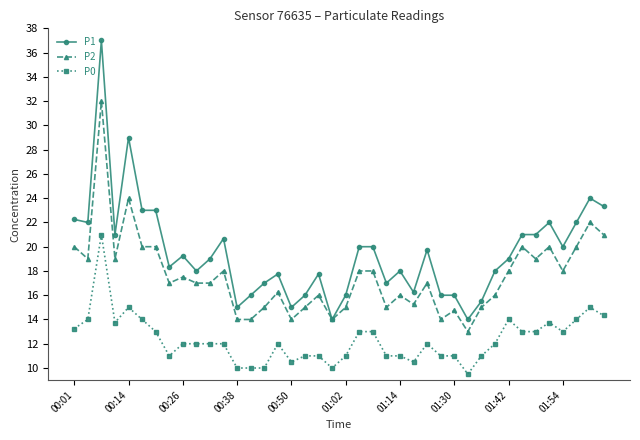

At how many categories does at least one series exceed 35?

1